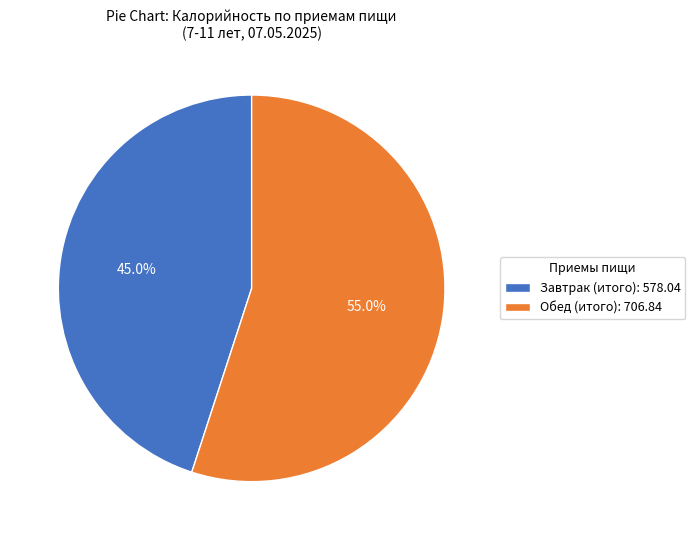

Which has a higher value, Завтрак (итого): 578.04 or Обед (итого): 706.84?

Обед (итого): 706.84